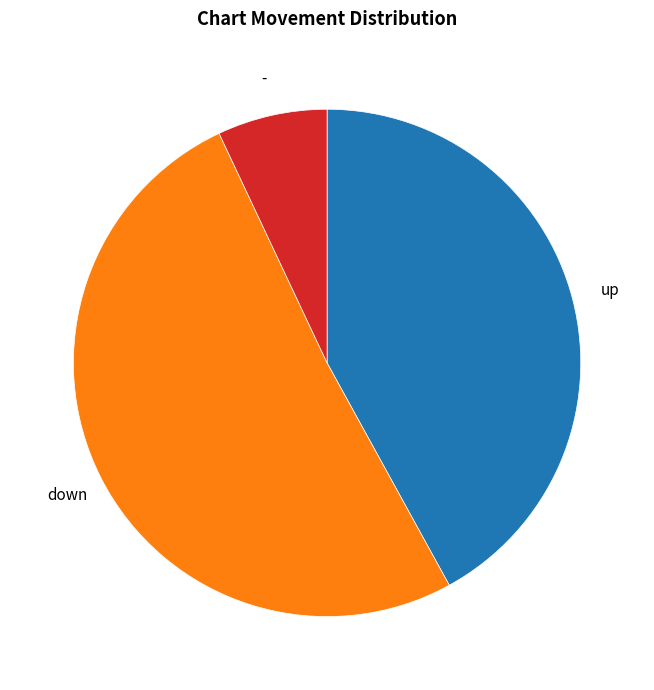

Count the number of slices in the pie.

3